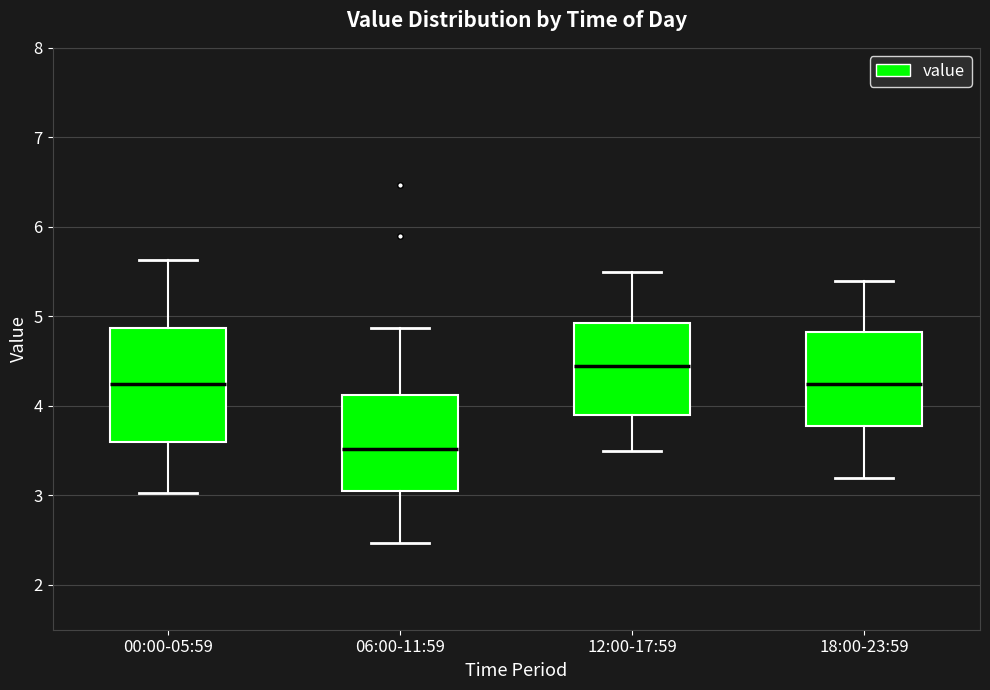

Reading left to right, transcribe this box plot: for each box, give where its median line is, the range the box spans, and where its two whiskers end, as read against the y-axis. The values are not printed on the chart, so give them approximately, as read against the axis.

00:00-05:59: median 4.3, box 3.6 to 4.9, whiskers 3.0 to 5.6
06:00-11:59: median 3.5, box 3.1 to 4.1, whiskers 2.5 to 4.9
12:00-17:59: median 4.5, box 3.9 to 4.9, whiskers 3.5 to 5.5
18:00-23:59: median 4.3, box 3.8 to 4.8, whiskers 3.2 to 5.4